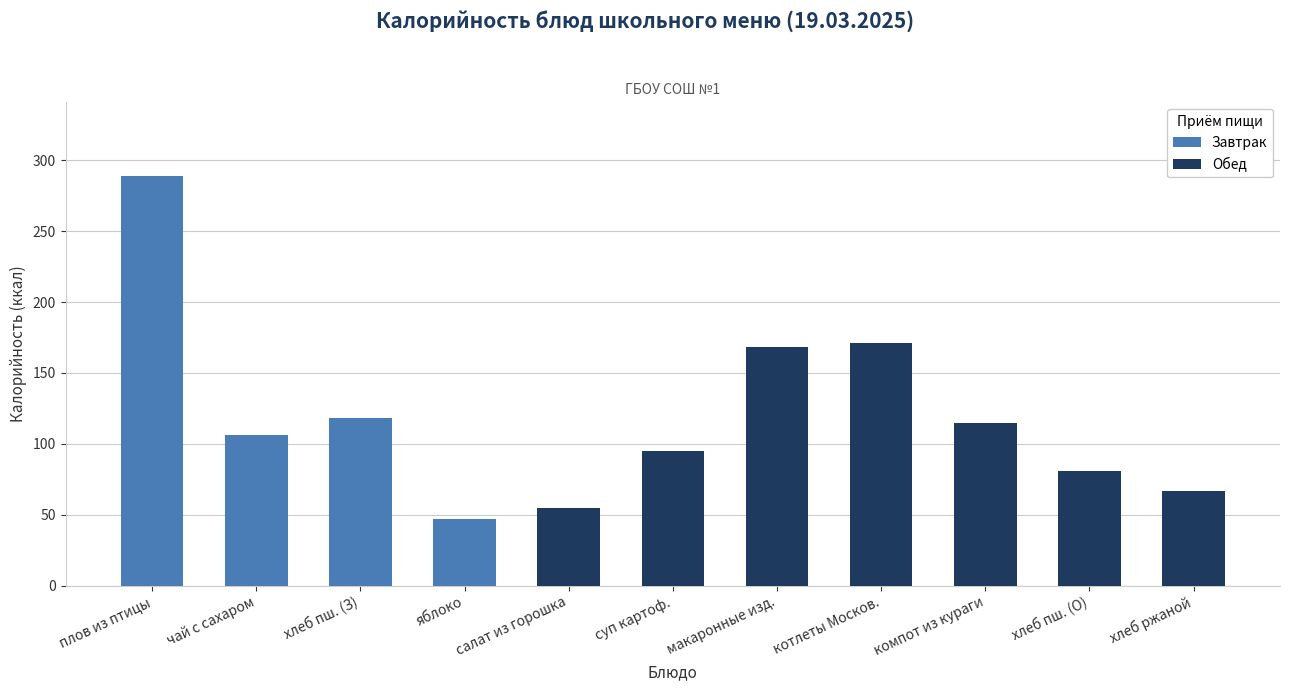

Is it true that Завтрак equals 0 at макаронные изд.?

True